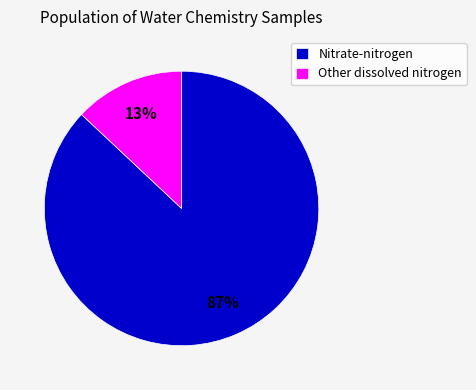

Is there a majority slice in this chart?

Yes